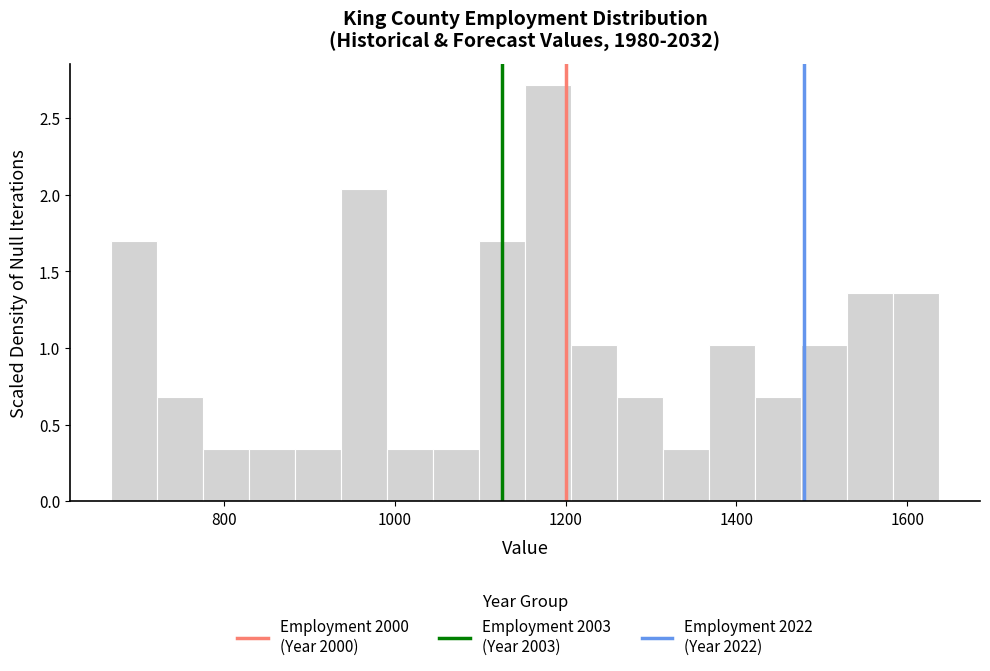

Around what value on the x-axis is the tallest bar? Give the approximate position of its centre, as read against the axis.

1180